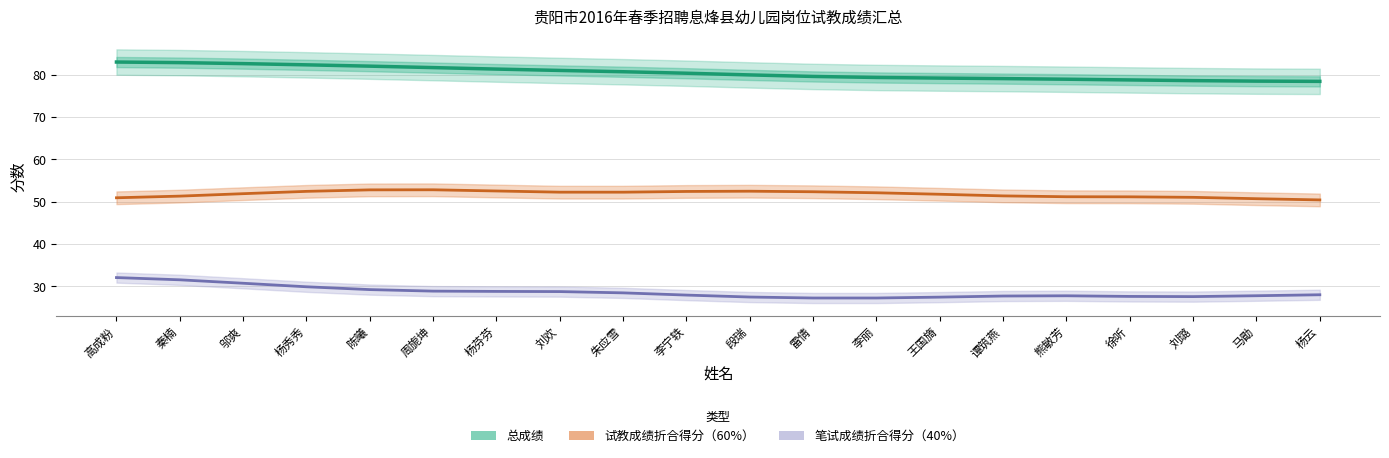

Between 陈曦 and 徐听, which is larger?

陈曦